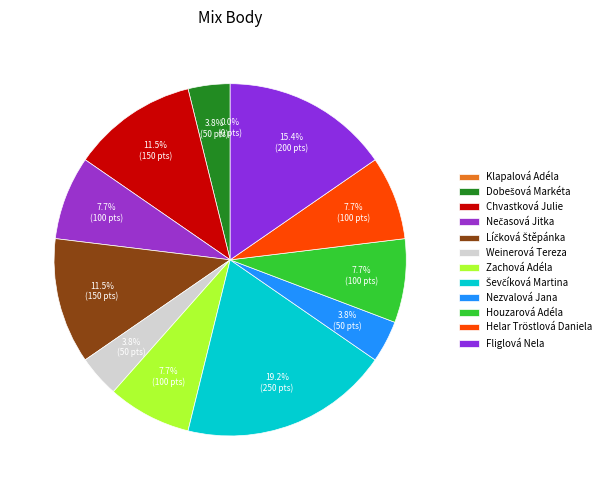

To the nearest percent, what portion does Ševčíková Martina represent?

19%